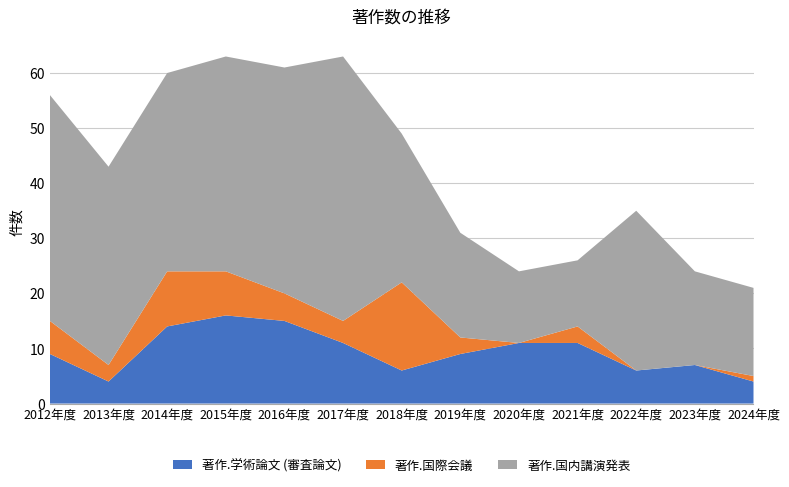

Reading left to right, extract all data points from this chart.

著作.学術論文 (審査論文): 2012年度=9	2013年度=4	2014年度=14	2015年度=16	2016年度=15	2017年度=11	2018年度=6	2019年度=9	2020年度=11	2021年度=11	2022年度=6	2023年度=7	2024年度=4
著作.国際会議: 2012年度=6	2013年度=3	2014年度=10	2015年度=8	2016年度=5	2017年度=4	2018年度=16	2019年度=3	2020年度=0	2021年度=3	2022年度=0	2023年度=0	2024年度=1
著作.国内講演発表: 2012年度=41	2013年度=36	2014年度=36	2015年度=39	2016年度=41	2017年度=48	2018年度=27	2019年度=19	2020年度=13	2021年度=12	2022年度=29	2023年度=17	2024年度=16